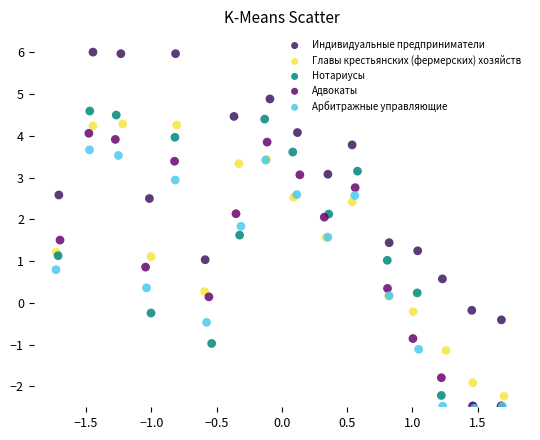

Which series has the largest Y range (max minus min)?

Нотариусы